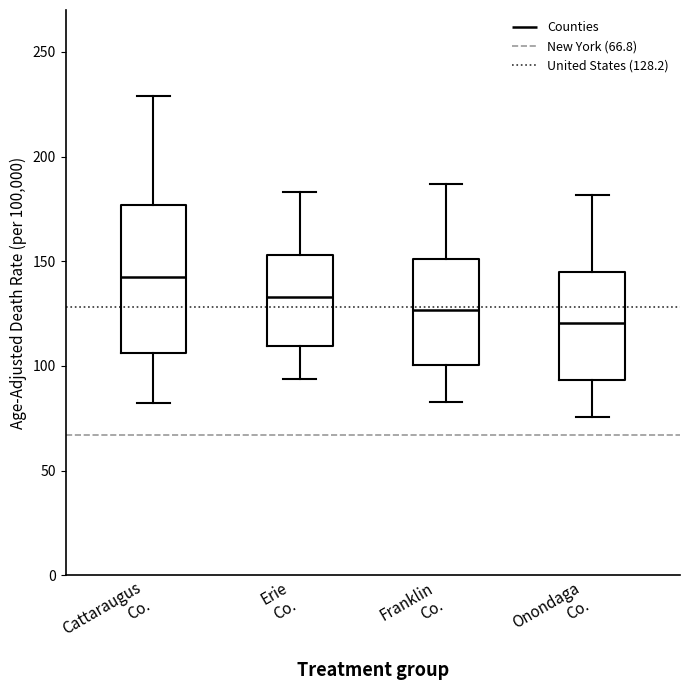

Reading left to right, transcribe this box plot: for each box, give where its median line is, the range the box spans, and where its two whiskers end, as read against the y-axis. The values are not printed on the chart, so give them approximately, as read against the axis.

Cattaraugus Co.: median 140, box 105 to 175, whiskers 80 to 230
Erie Co.: median 135, box 110 to 155, whiskers 95 to 185
Franklin Co.: median 125, box 100 to 150, whiskers 85 to 185
Onondaga Co.: median 120, box 95 to 145, whiskers 75 to 180